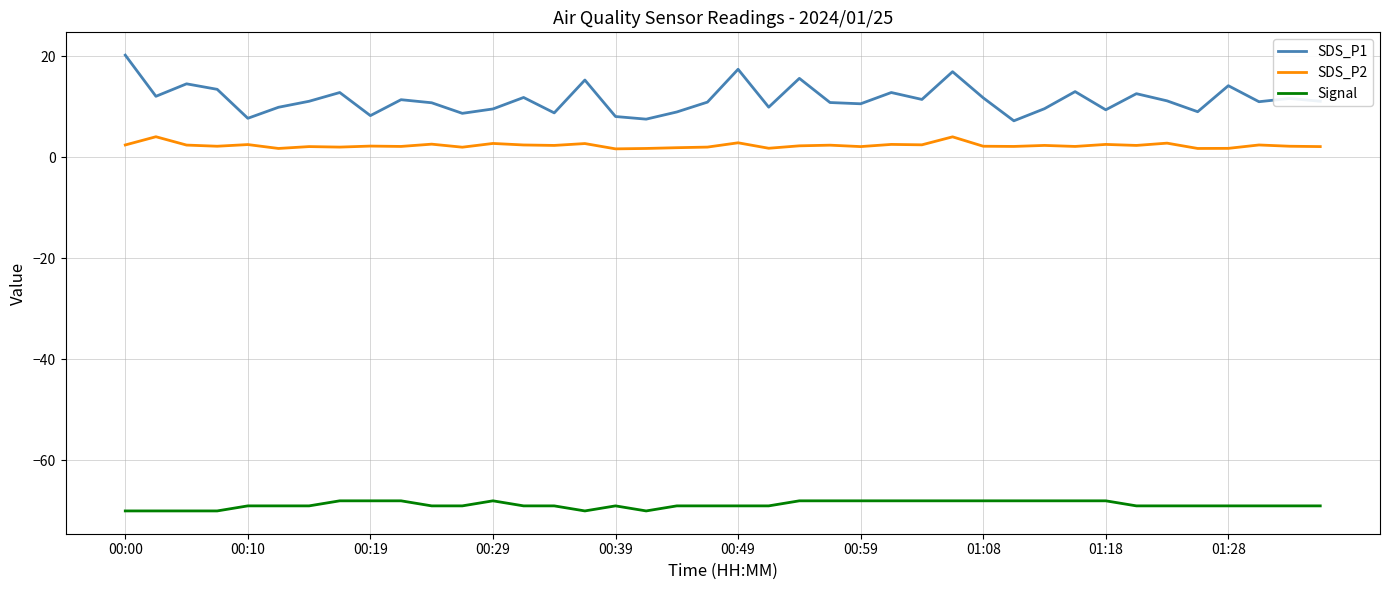

Is this an area chart (filled region under the line)?

No